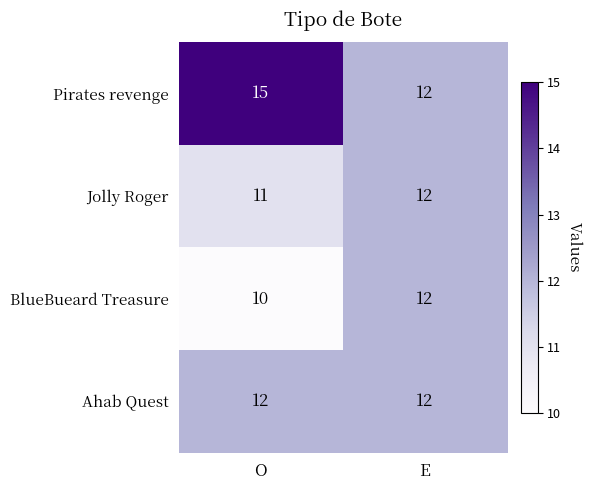

What value does the Jolly Roger series have at O?

11